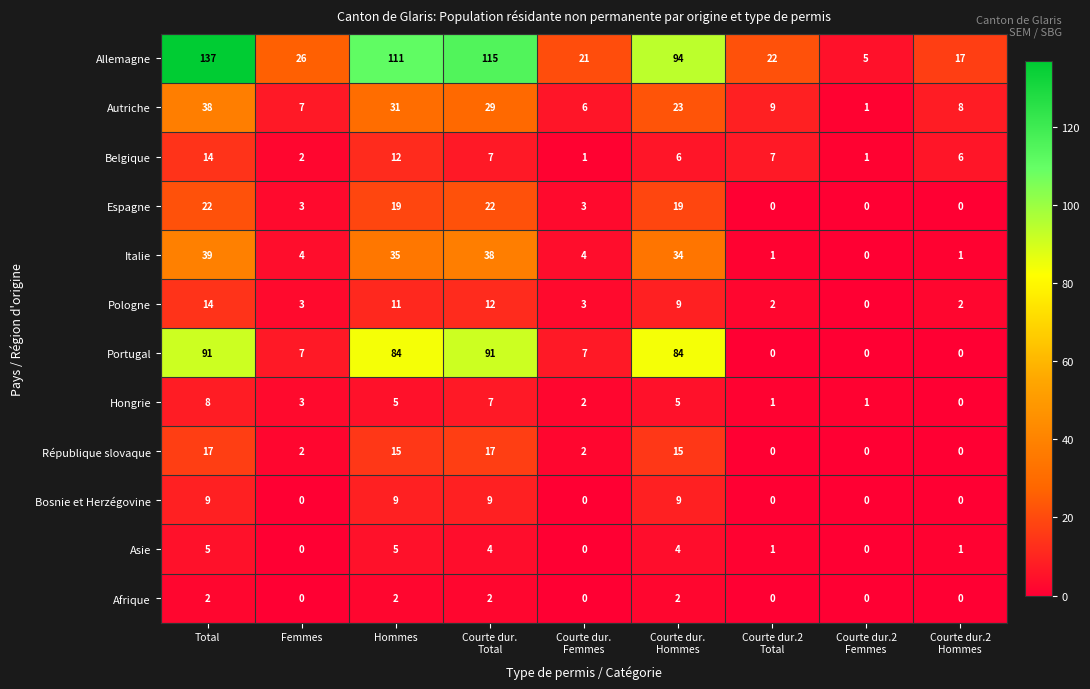

Which series has the widest spread of values?

Allemagne